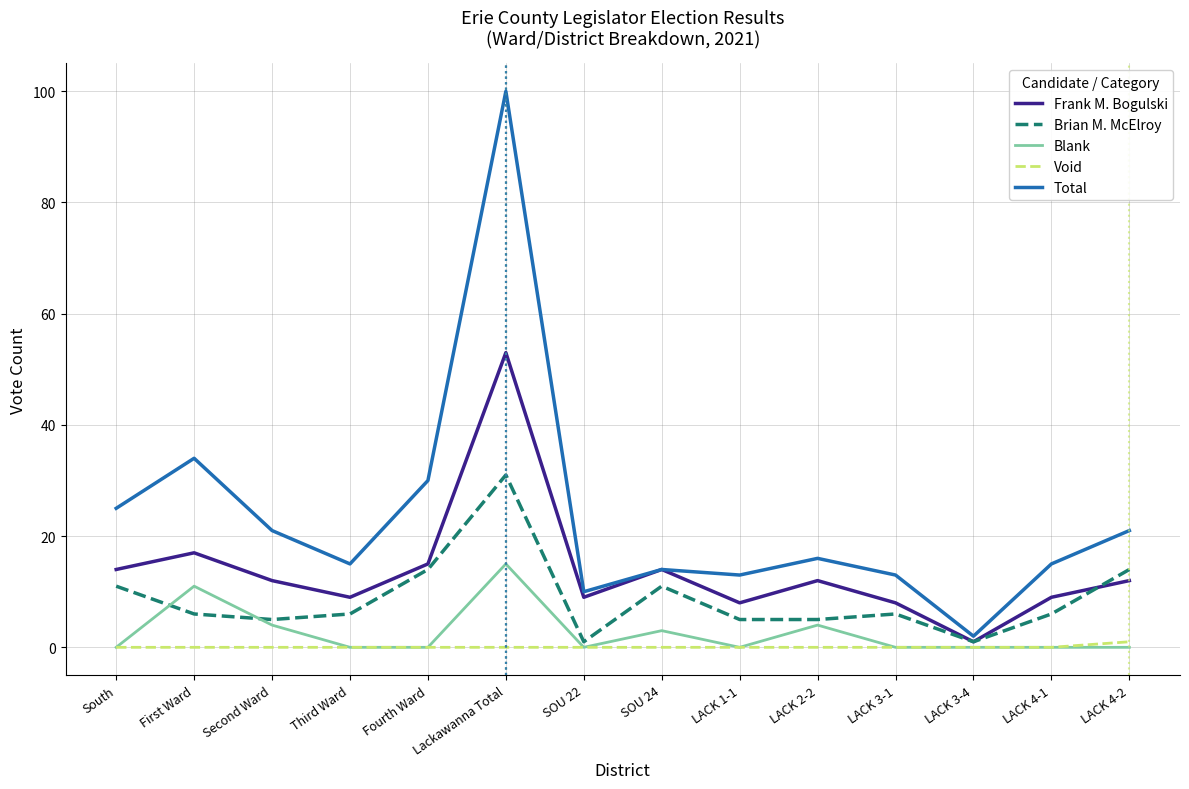

Is the value of Total at LACK 4-2 greater than the value of Blank at SOU 24?

Yes